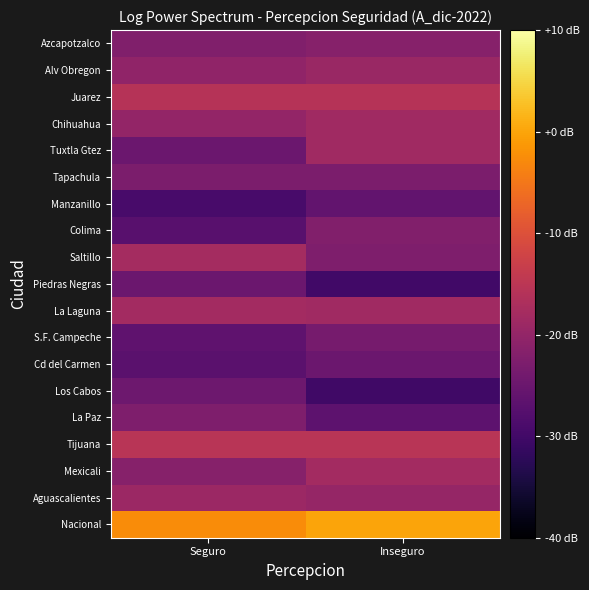

Between Seguro and Inseguro, which is larger?

Inseguro